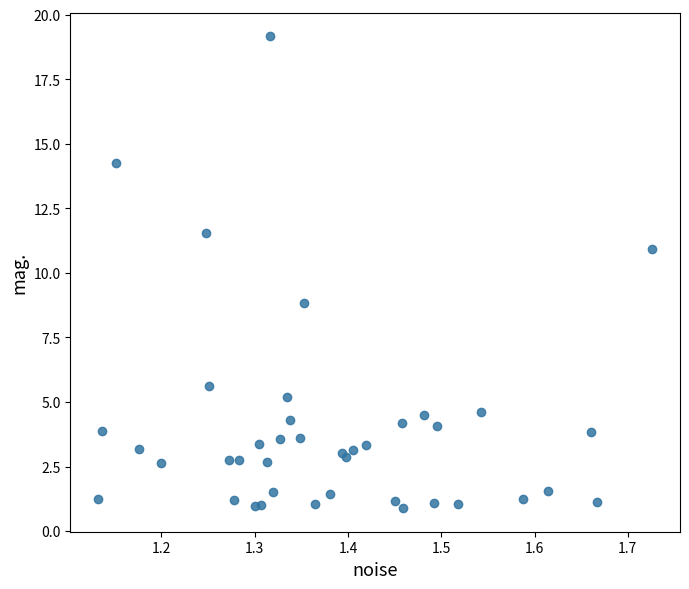

What Y value in the scatter plot is closest to 10?

10.9